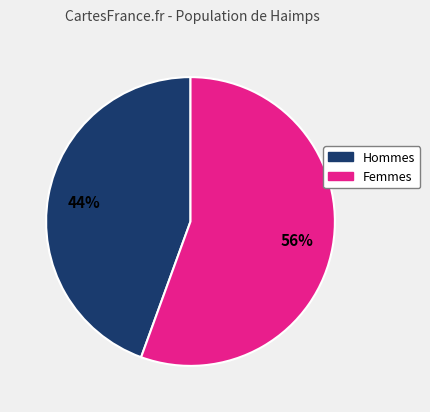

Does any single category account for the majority?

Yes